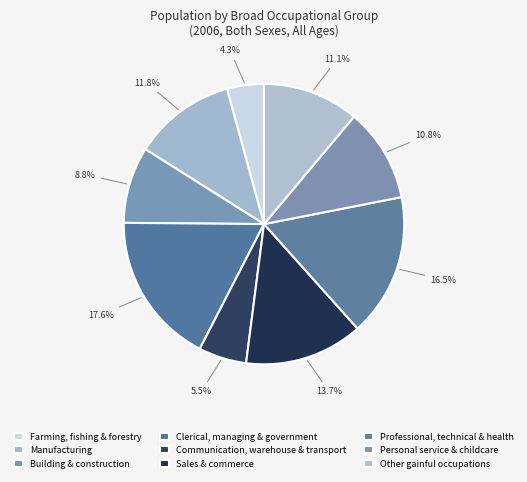

Is Manufacturing the majority of the pie?

No